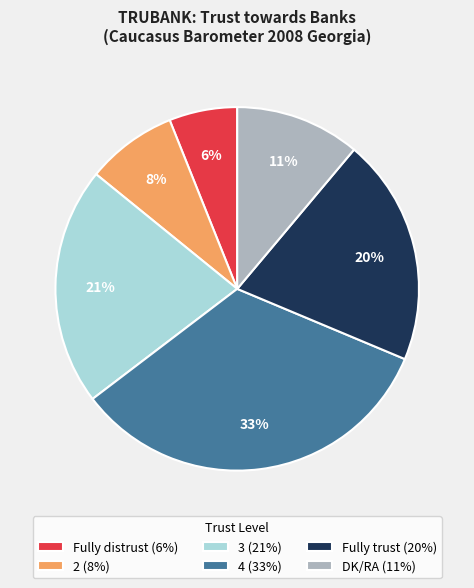

Does 4 account for over 50% of the chart?

No